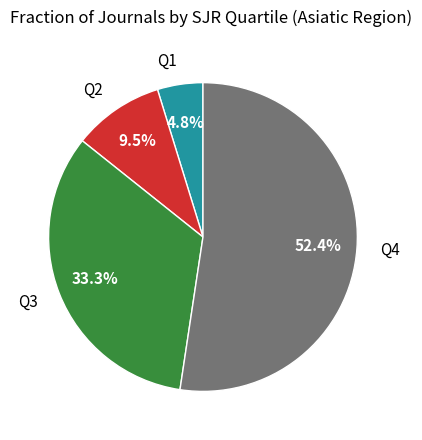

Is there any slice that represents more than half of the pie?

Yes